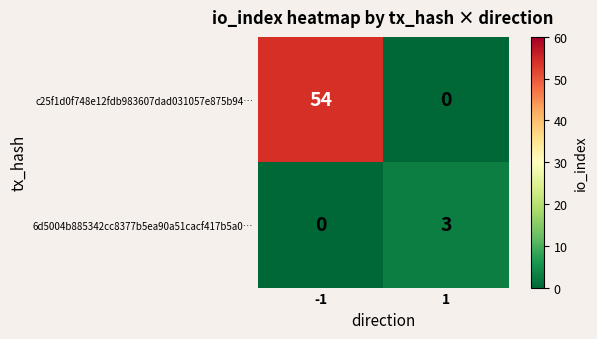

How many data points does each series have?

2